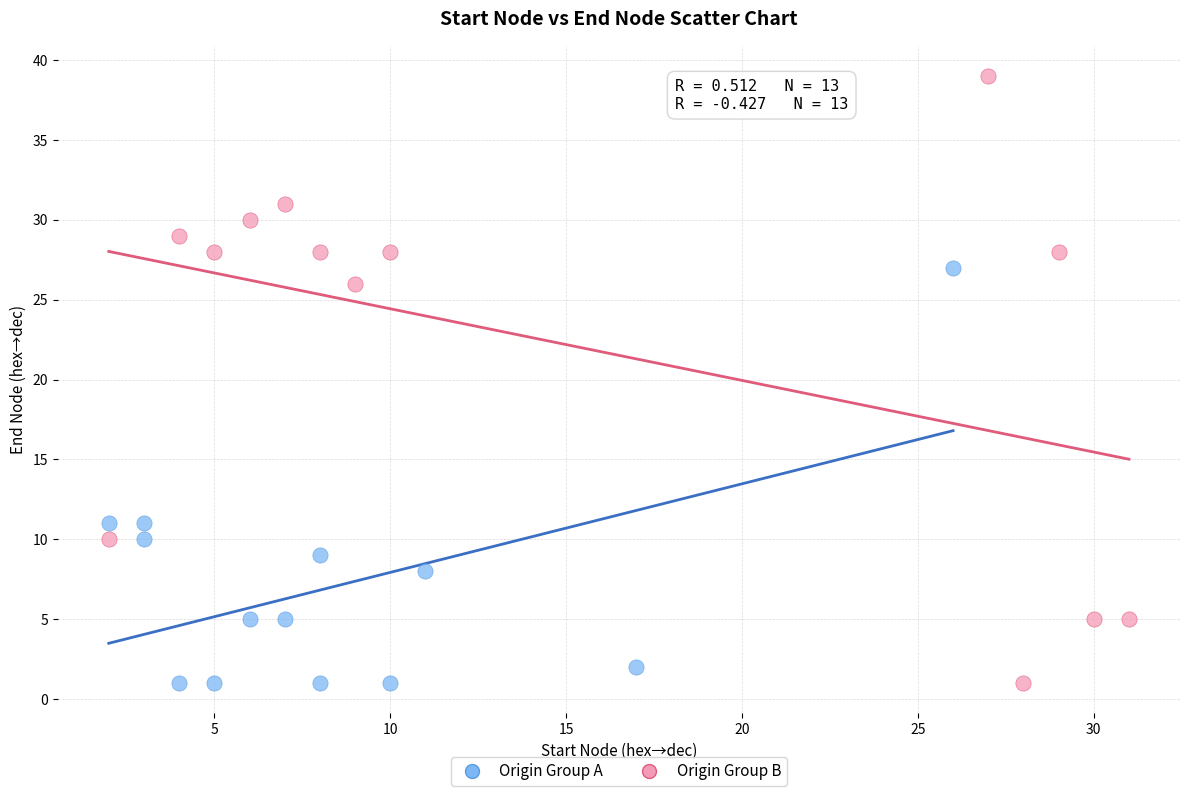

What are all the series names shown in the legend?

Origin Group A, Origin Group B